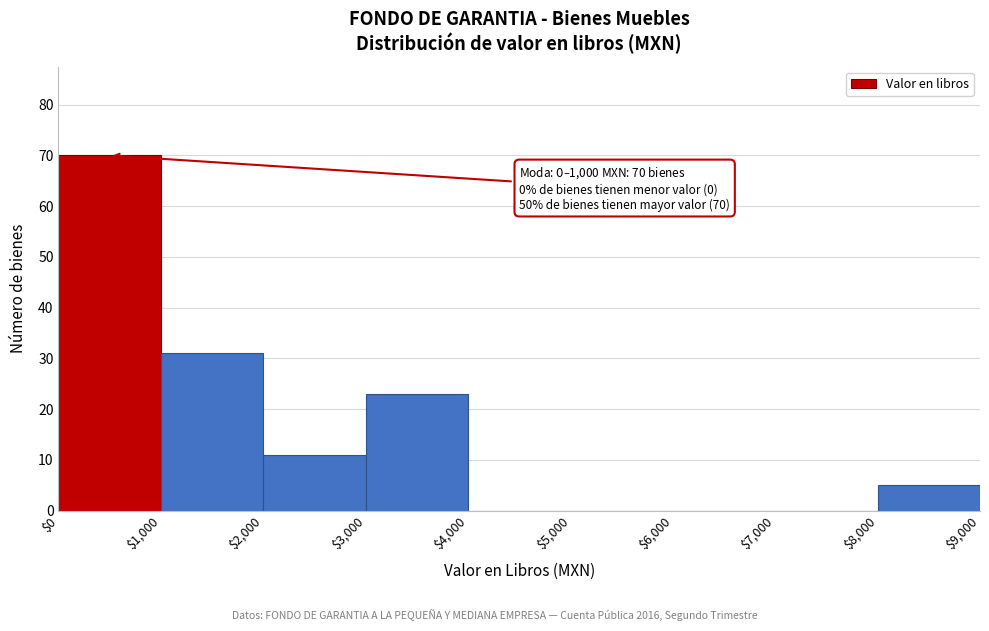

Which range on the x-axis has the tallest bar?

$0 to $1,000